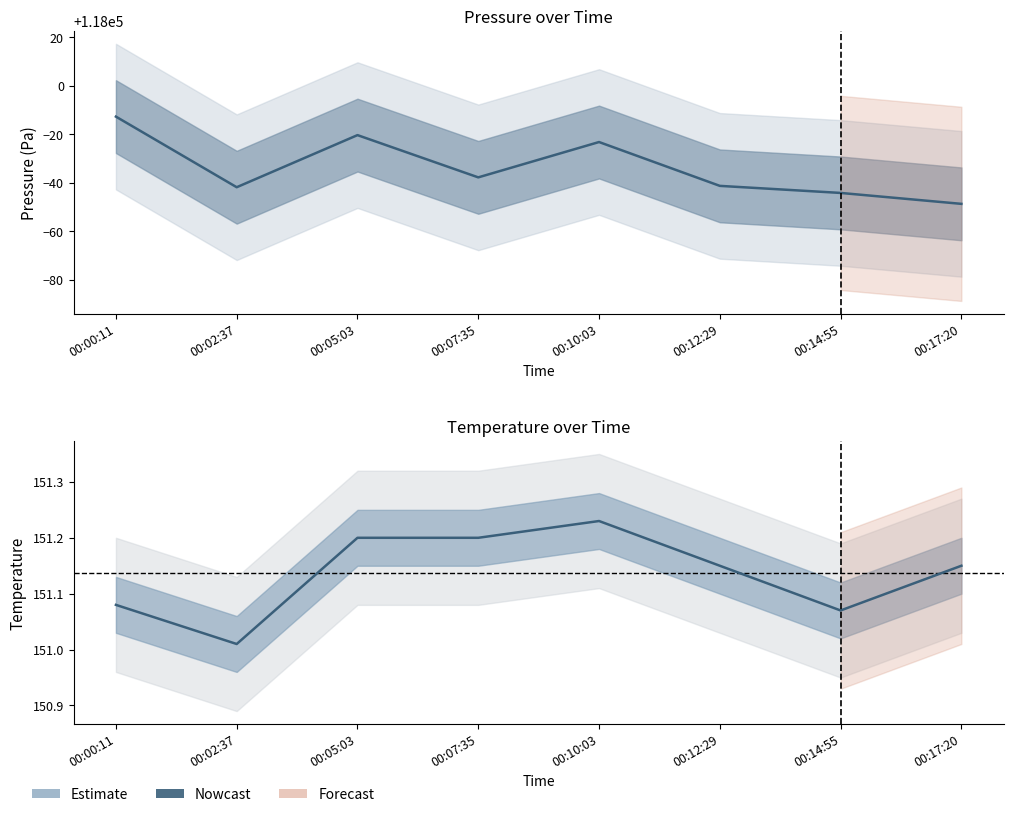

Which series has the largest total across all categories?

pressure